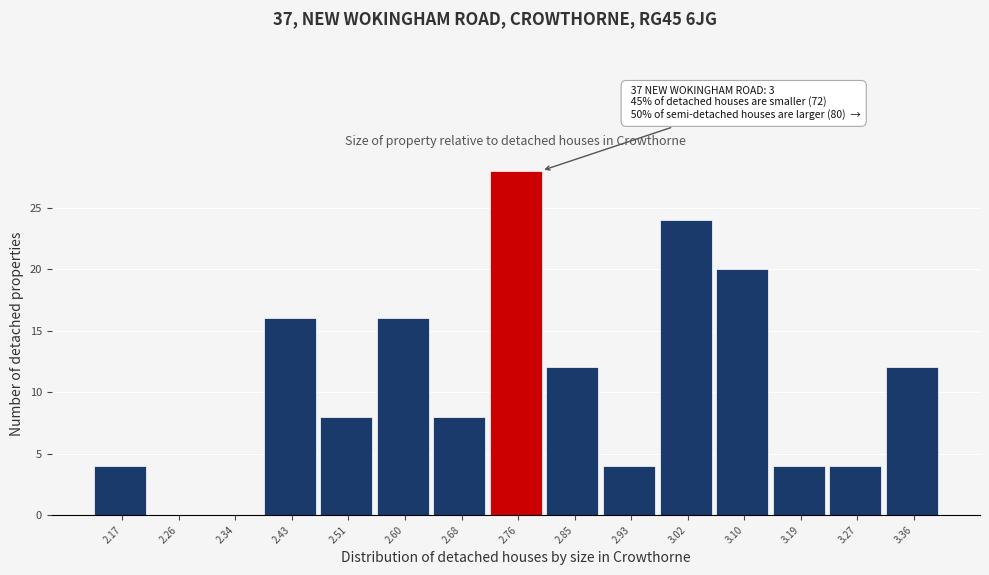

Which range on the x-axis has the tallest bar?

2.72 to 2.81